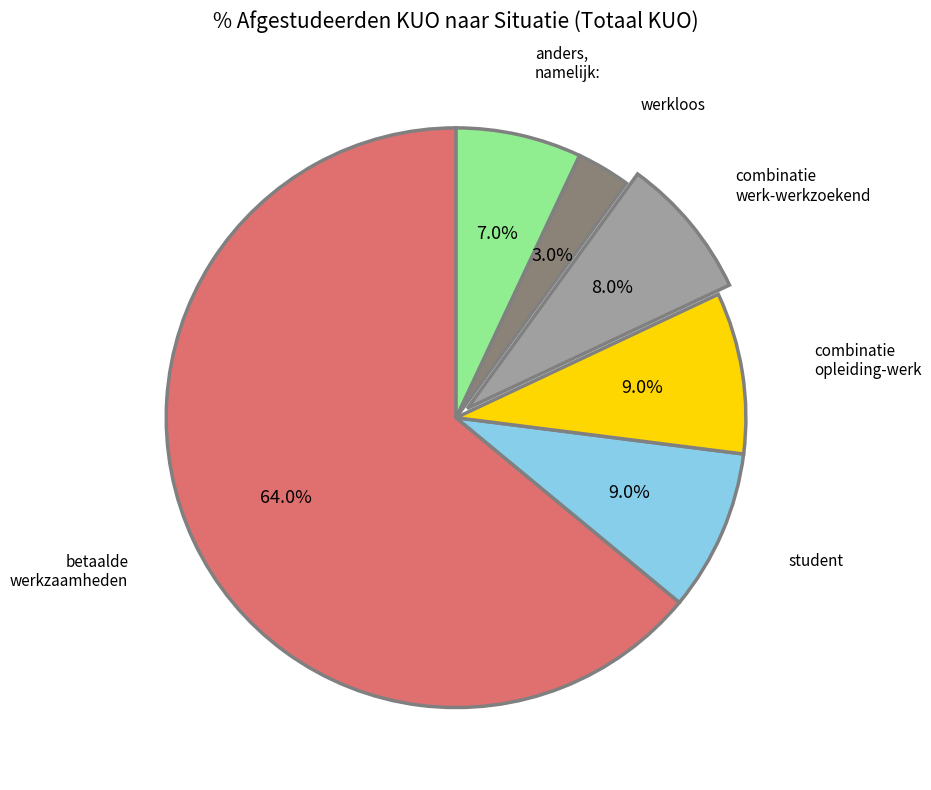

Is there a majority slice in this chart?

Yes